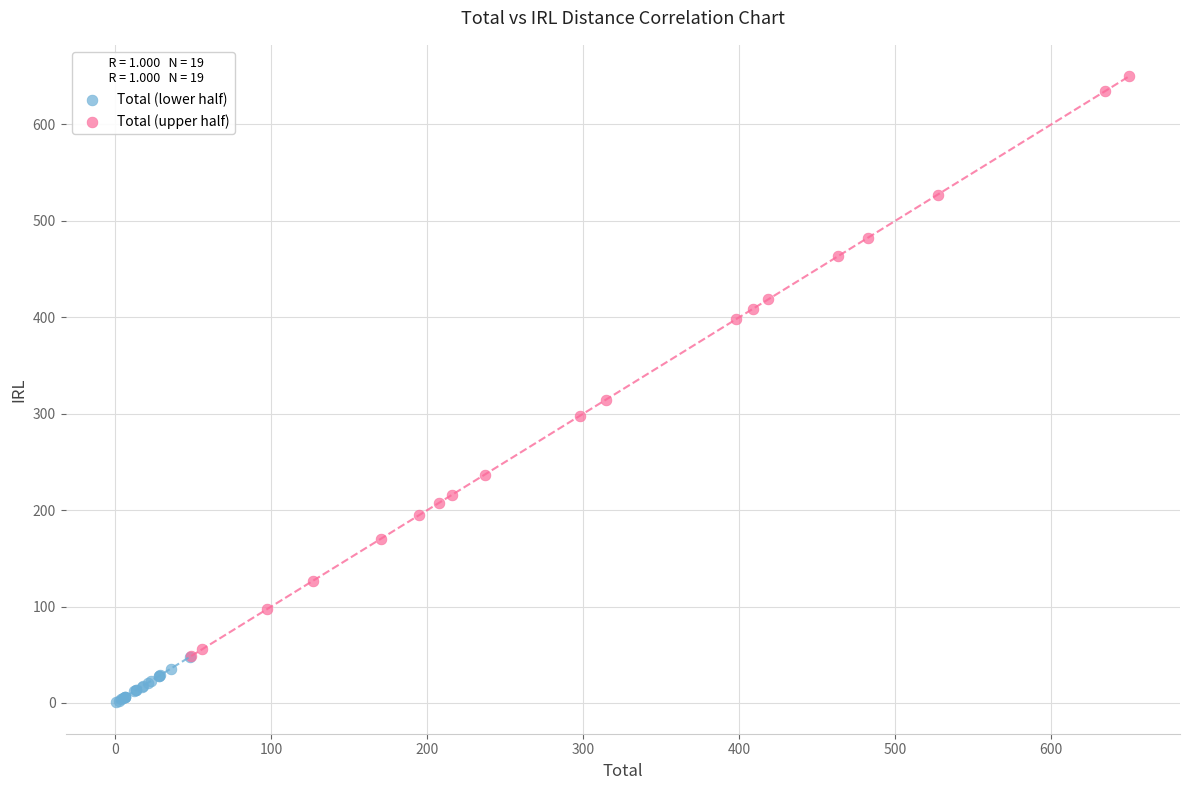

Which series reaches the minimum Y coordinate?

Total (lower half)